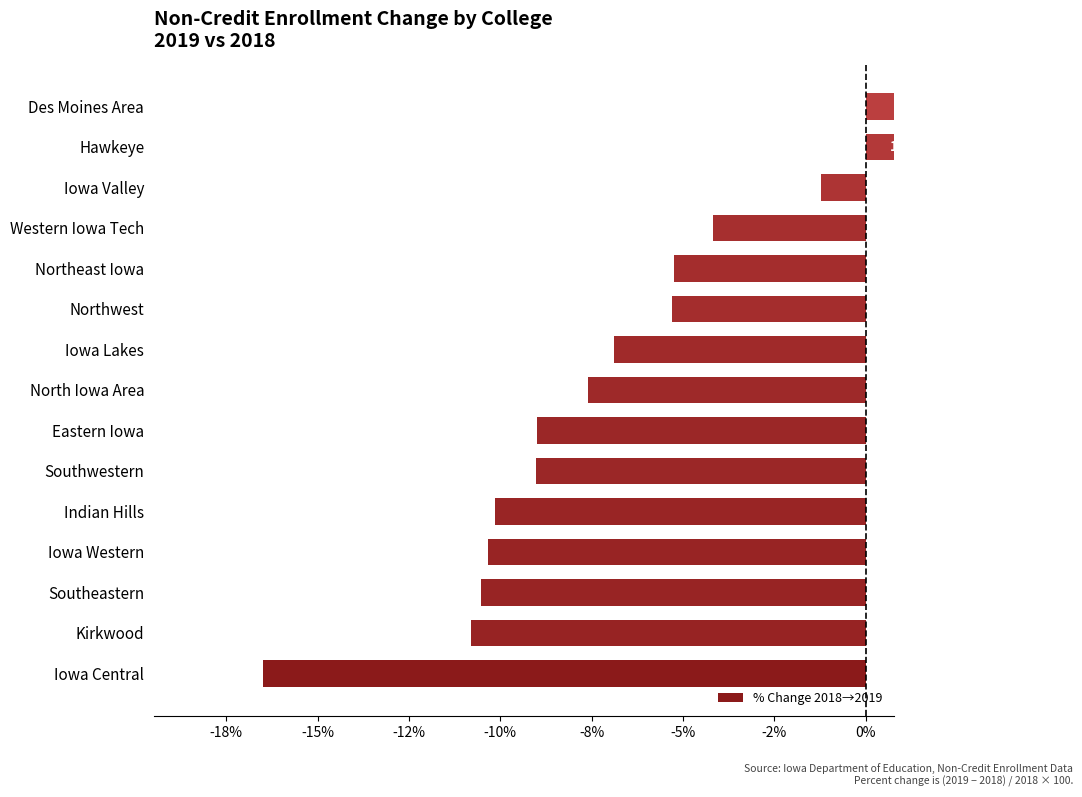

The chart shows a value of -7.9 at Northwest. True or false?

False